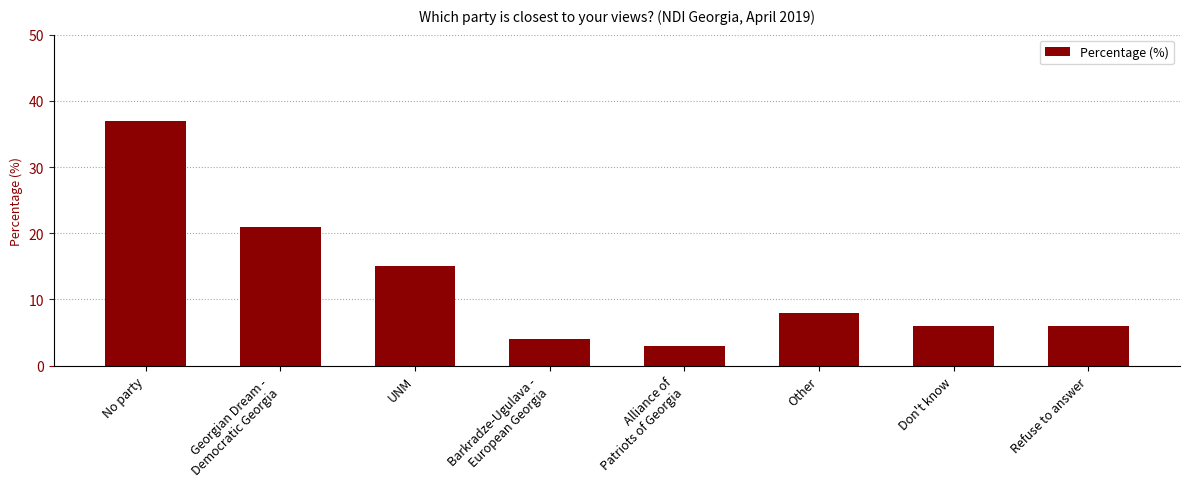

Is it true that the value at Don't know is 6?

True